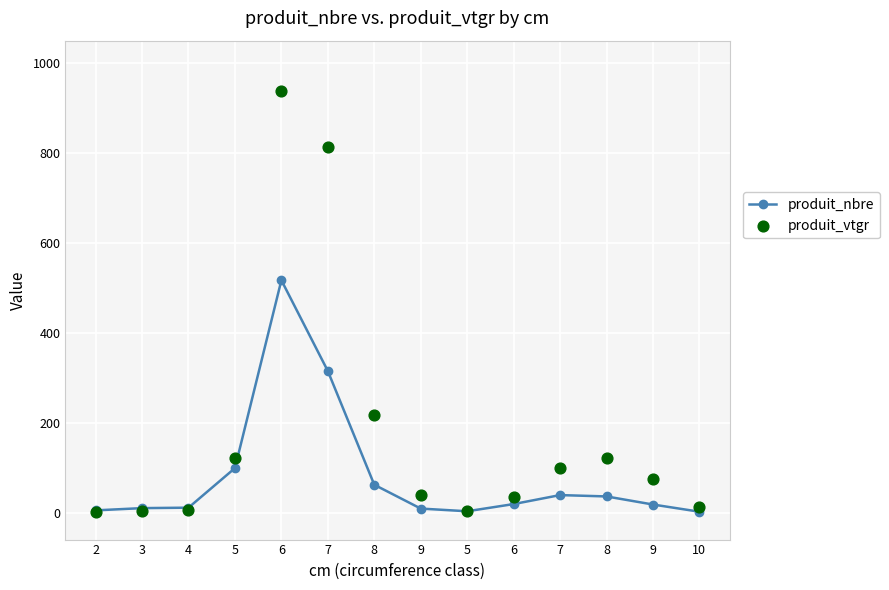

What are all the series names shown in the legend?

produit_nbre, produit_vtgr